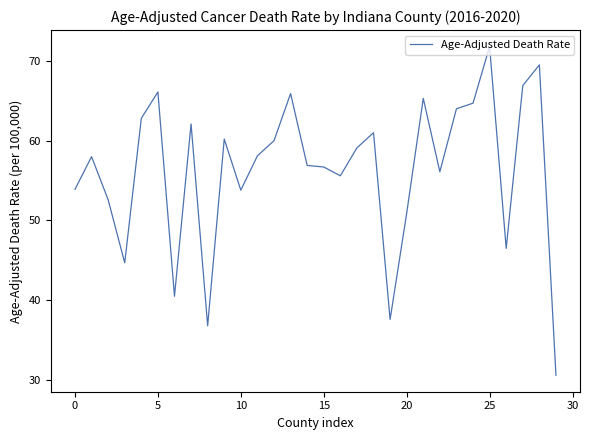

Is this an area chart (filled region under the line)?

No